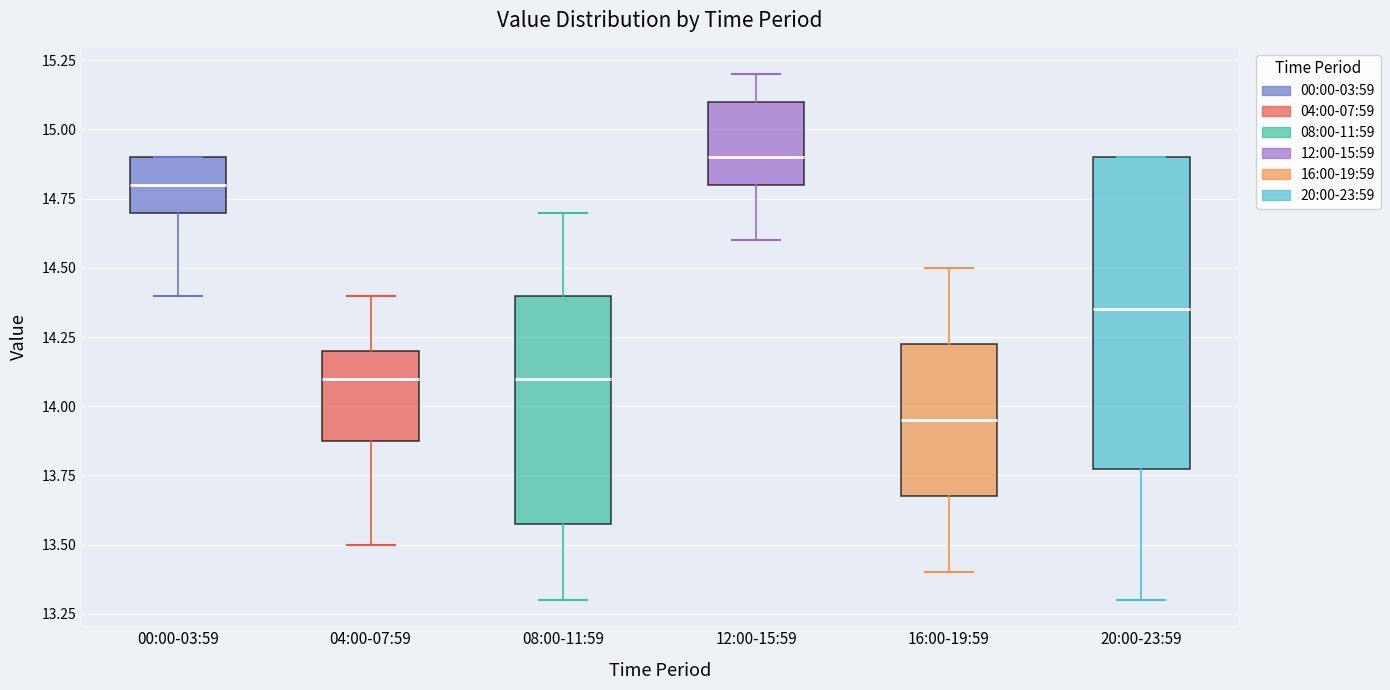

Reading left to right, read every box against the y-axis: the position of its median line, the range the box covers, and the ends of its whiskers. The values are not printed on the chart, so give them approximately, as read against the axis.

00:00-03:59: median 14.80, box 14.70 to 14.90, whiskers 14.40 to 14.90
04:00-07:59: median 14.10, box 13.90 to 14.20, whiskers 13.50 to 14.40
08:00-11:59: median 14.10, box 13.60 to 14.40, whiskers 13.30 to 14.70
12:00-15:59: median 14.90, box 14.80 to 15.10, whiskers 14.60 to 15.20
16:00-19:59: median 13.95, box 13.70 to 14.25, whiskers 13.40 to 14.50
20:00-23:59: median 14.35, box 13.80 to 14.90, whiskers 13.30 to 14.90